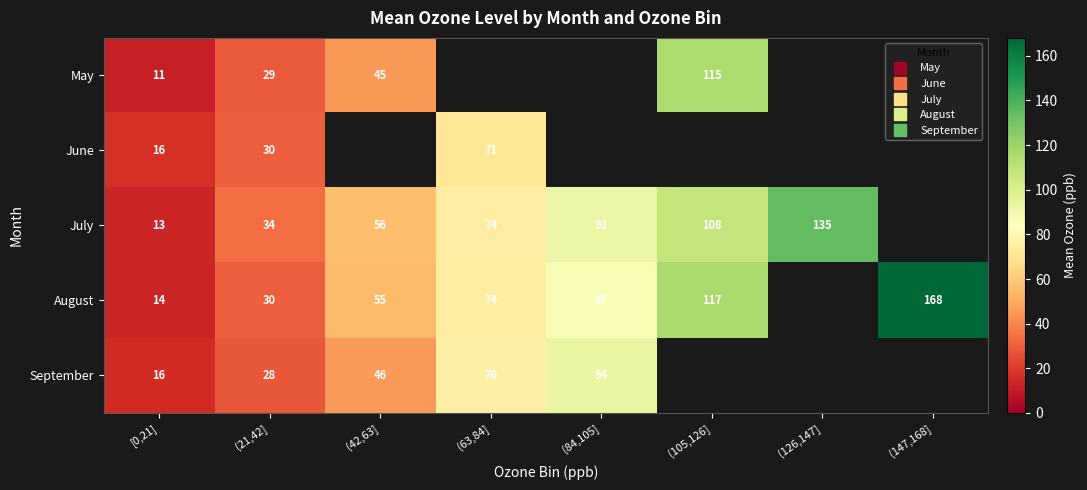

Between (42,63] and (21,42], which is larger?

(42,63]